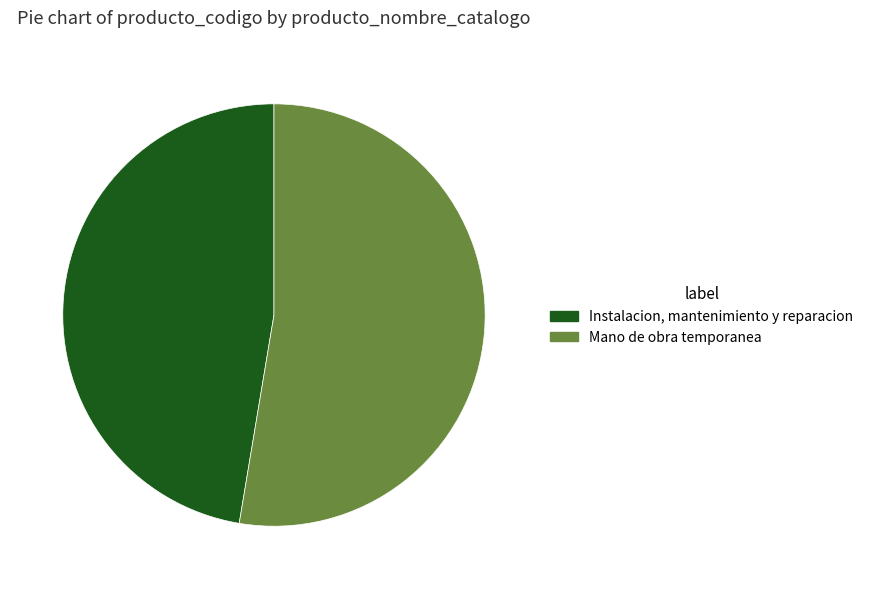

Is it true that Instalacion, mantenimiento y reparacion is 60% of the pie?

False